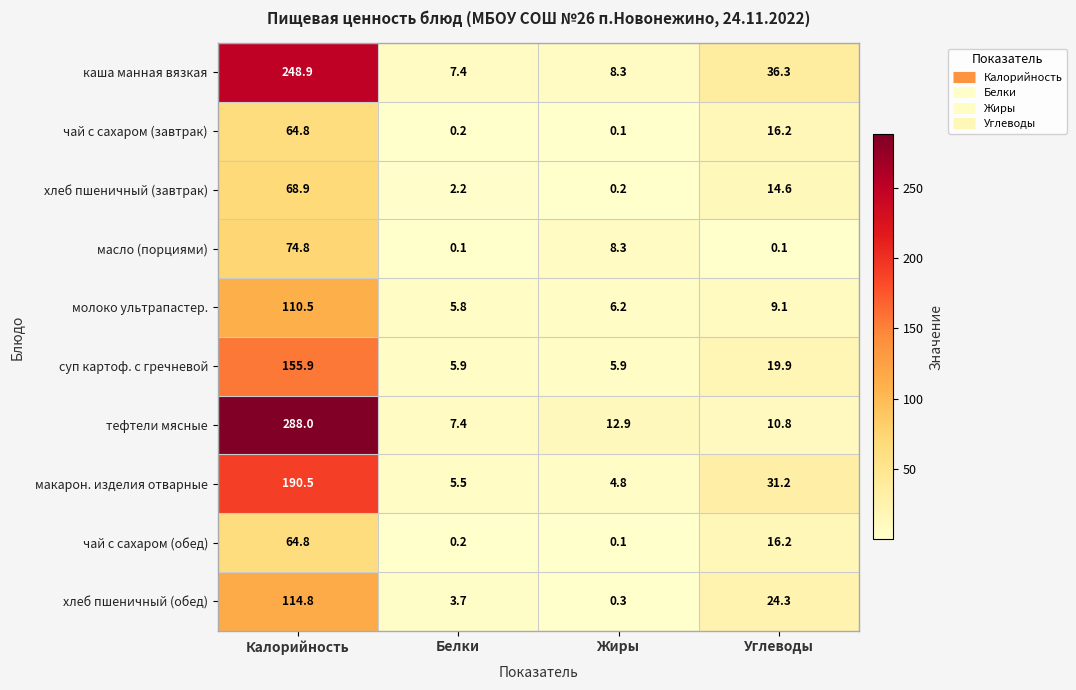

What is the difference between the maximum and minimum values in the каша манная вязкая series?

241.5